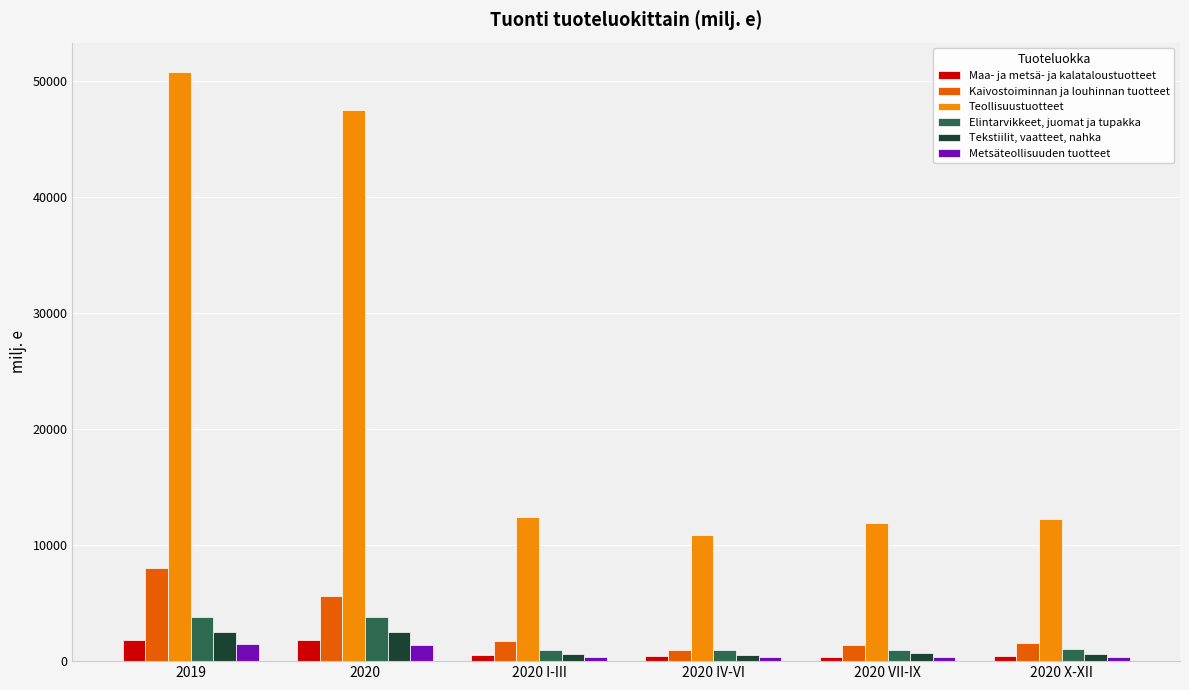

What is the sum of all Elintarvikkeet, juomat ja tupakka values?

11426.3